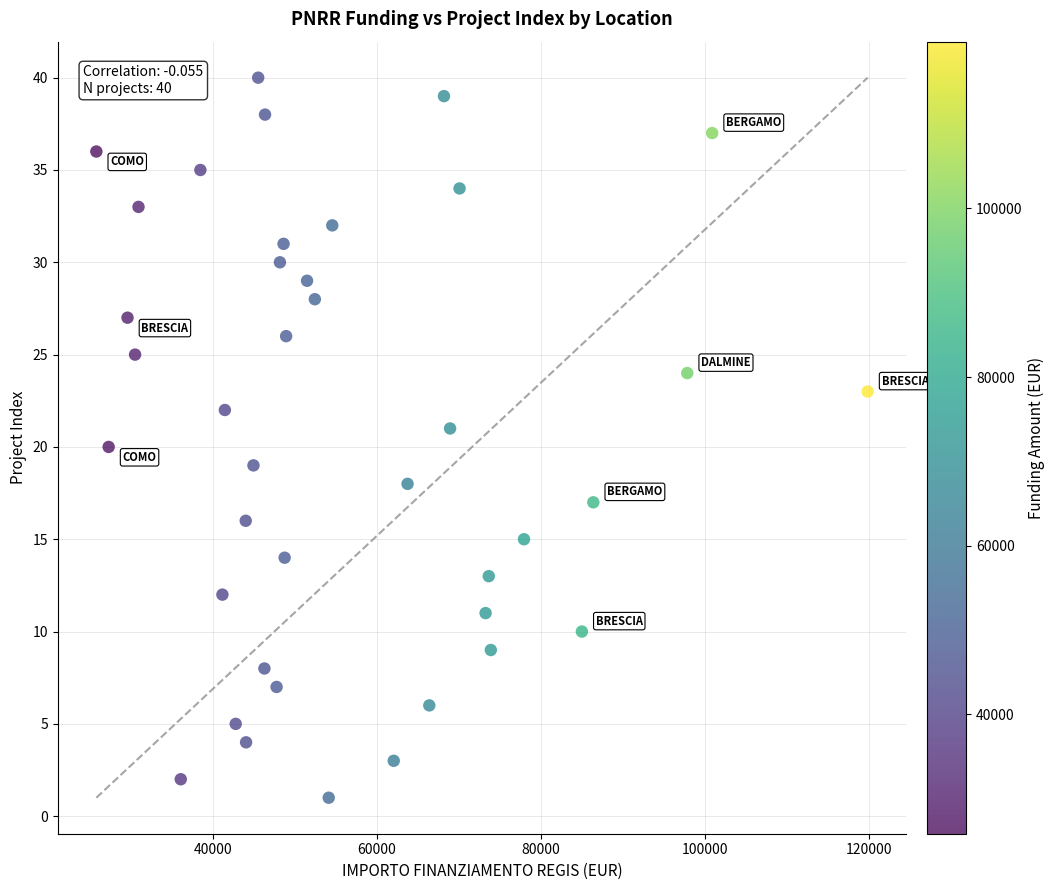

What is the range of Y values (max minus min)?

39